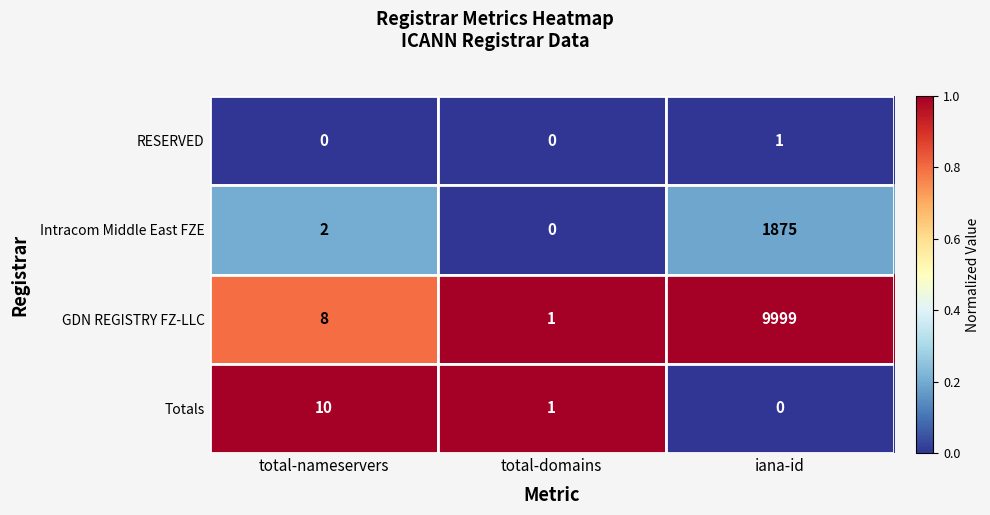

What is the maximum value for Intracom Middle East FZE?

1875